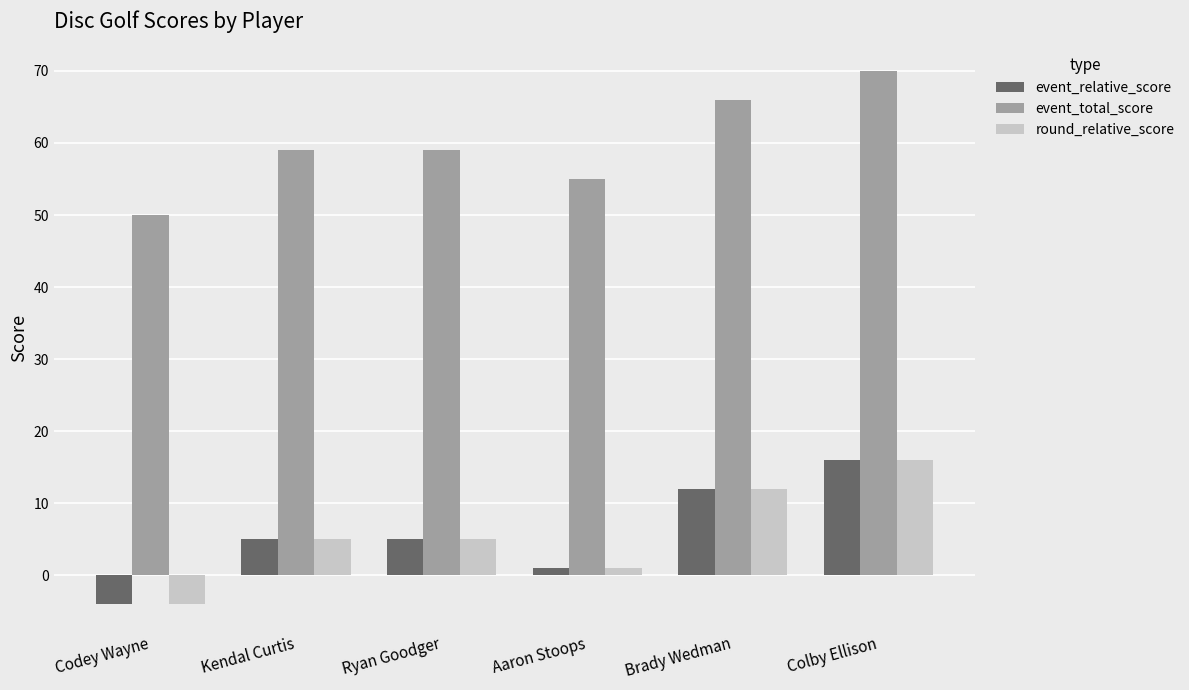

What is the smallest value displayed?

-4